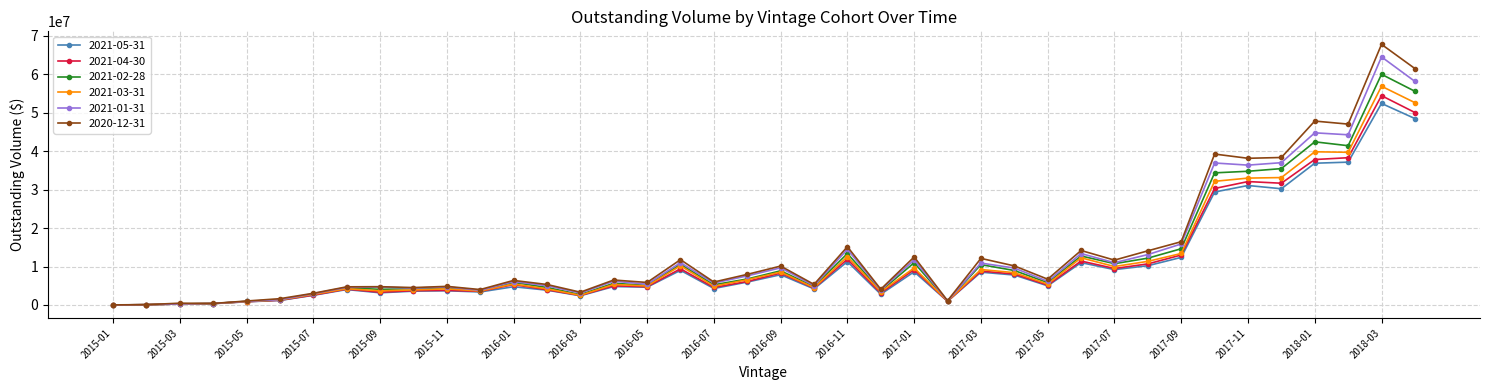

Which series has the largest range (max minus min)?

2020-12-31